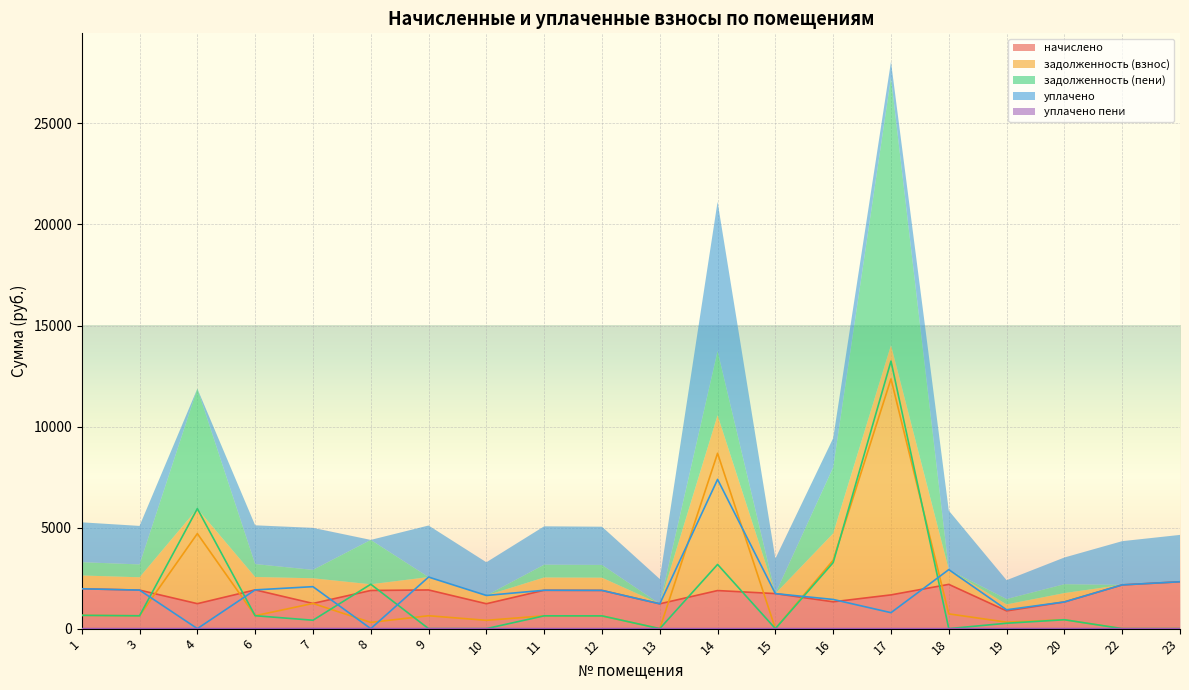

Which series has the largest total across all categories?

уплачено